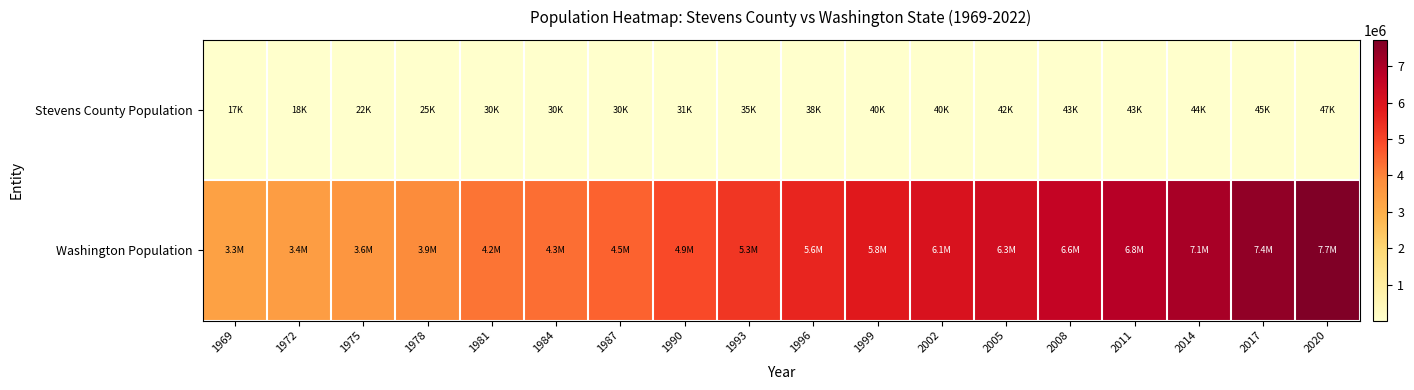

Which series has the largest total across all categories?

Washington Population